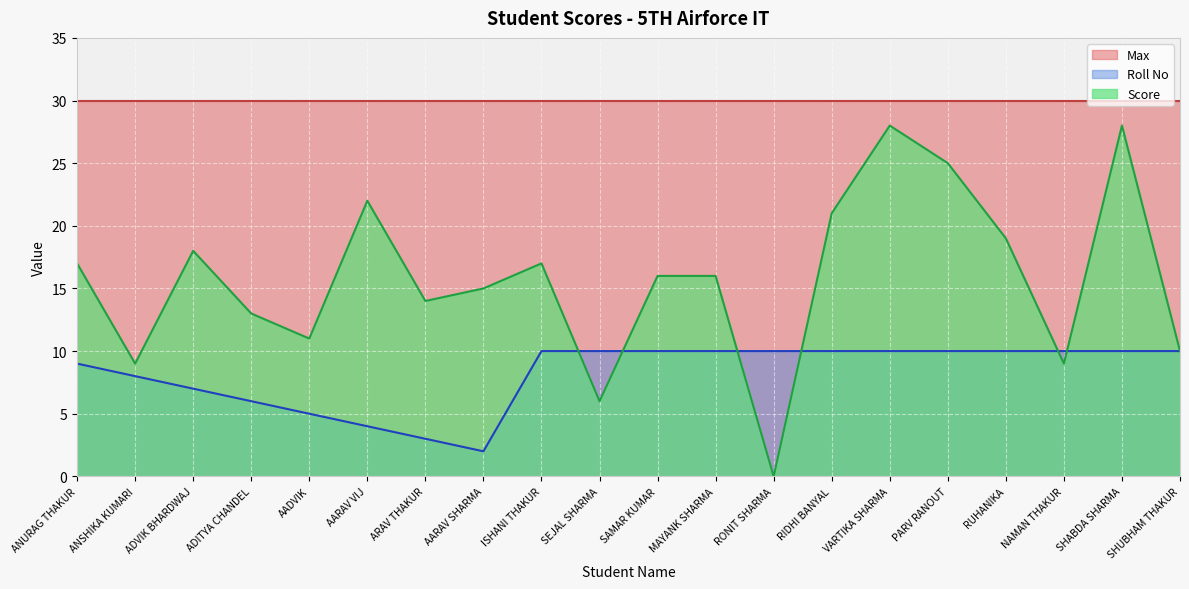

At which label is Roll No closest to 6?

ADITYA CHANDEL